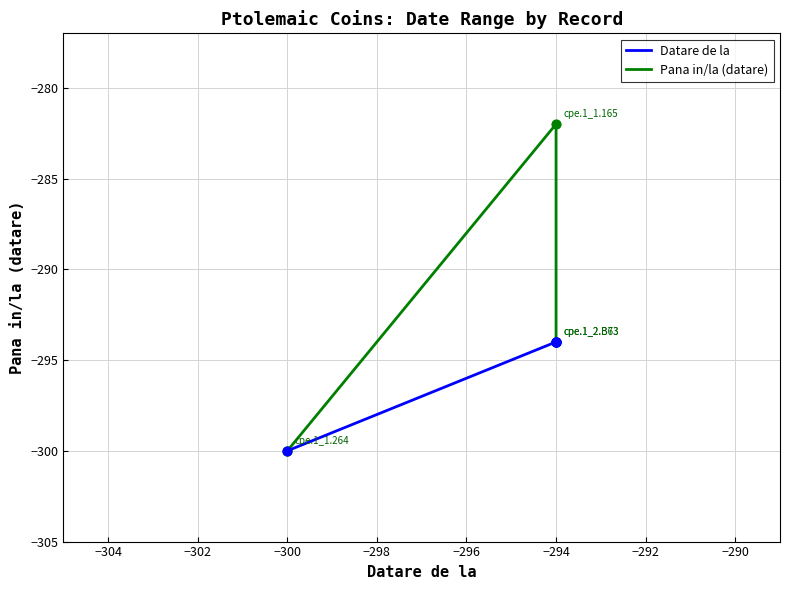

Which series reaches the maximum Y coordinate?

Pana in/la (datare)